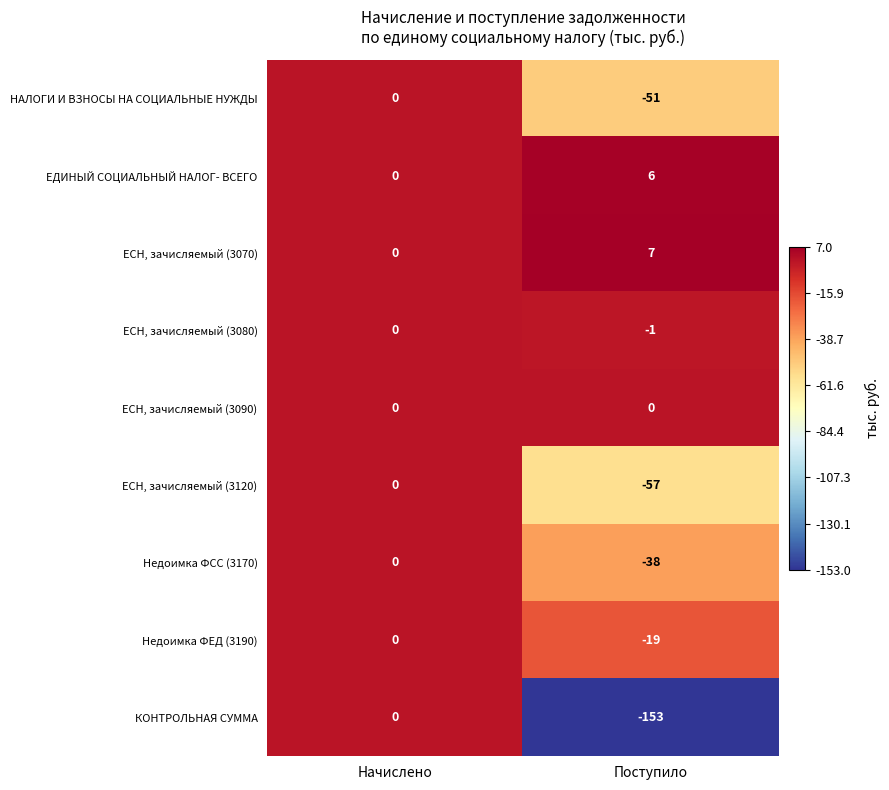

What is the difference between the maximum and minimum values in the Недоимка ФЕД (3190) series?

19